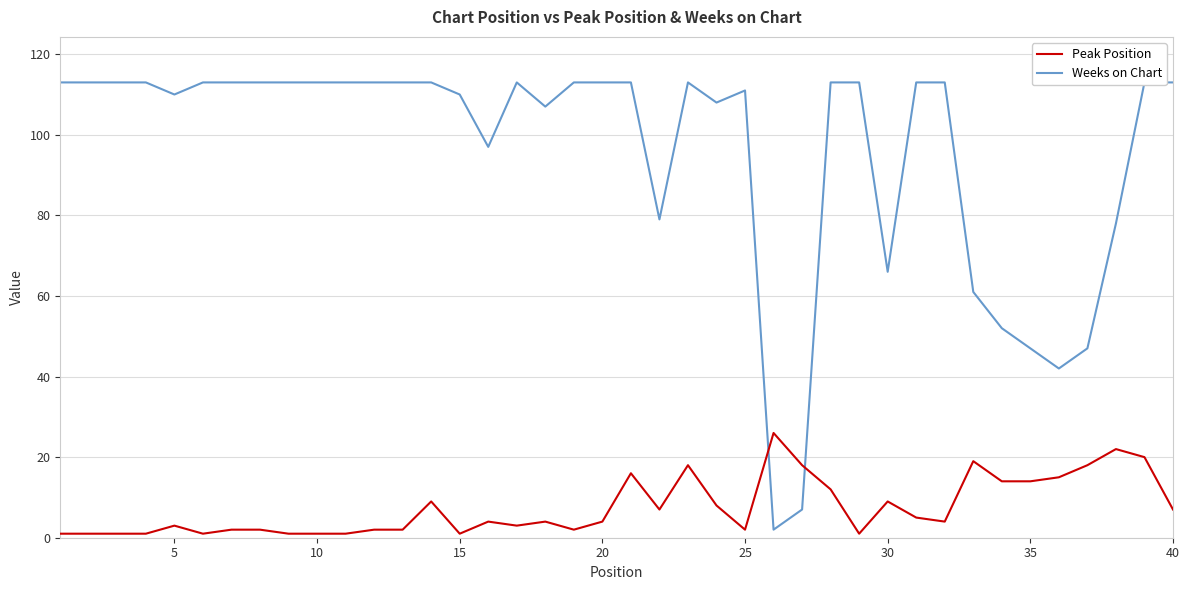

Does the chart display data point markers on the line(s)?

No